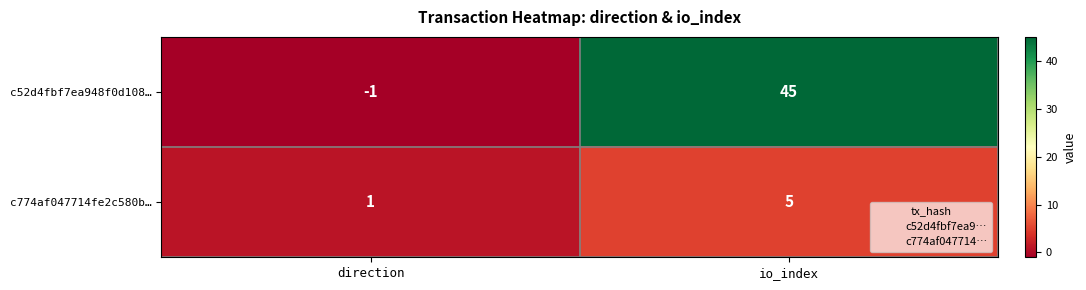

Read the c52d4fbf7ea948f0d108… value at io_index, to the nearest 5.

45